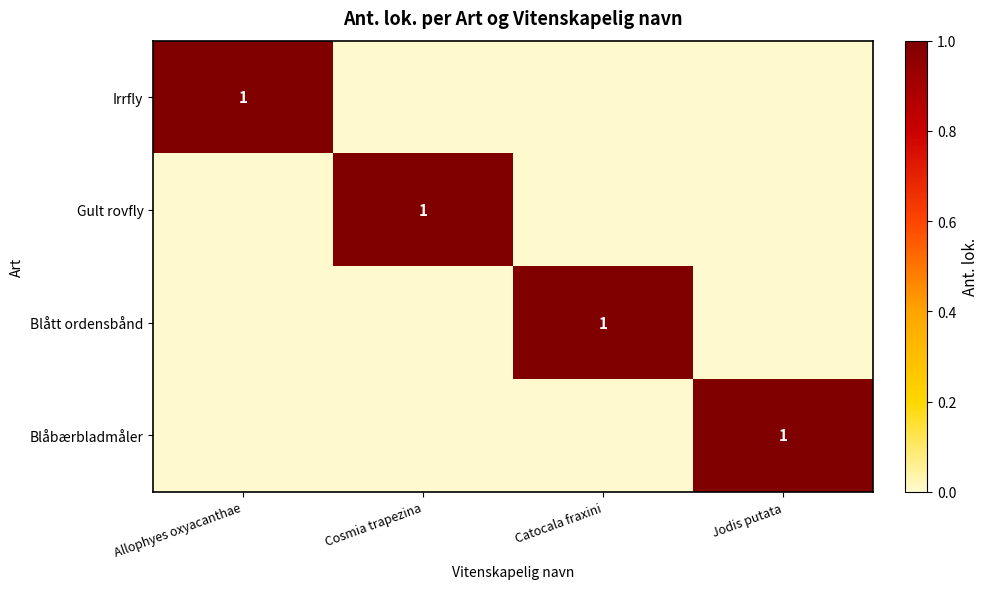

What is the sum of all Blåbærbladmåler values?

1